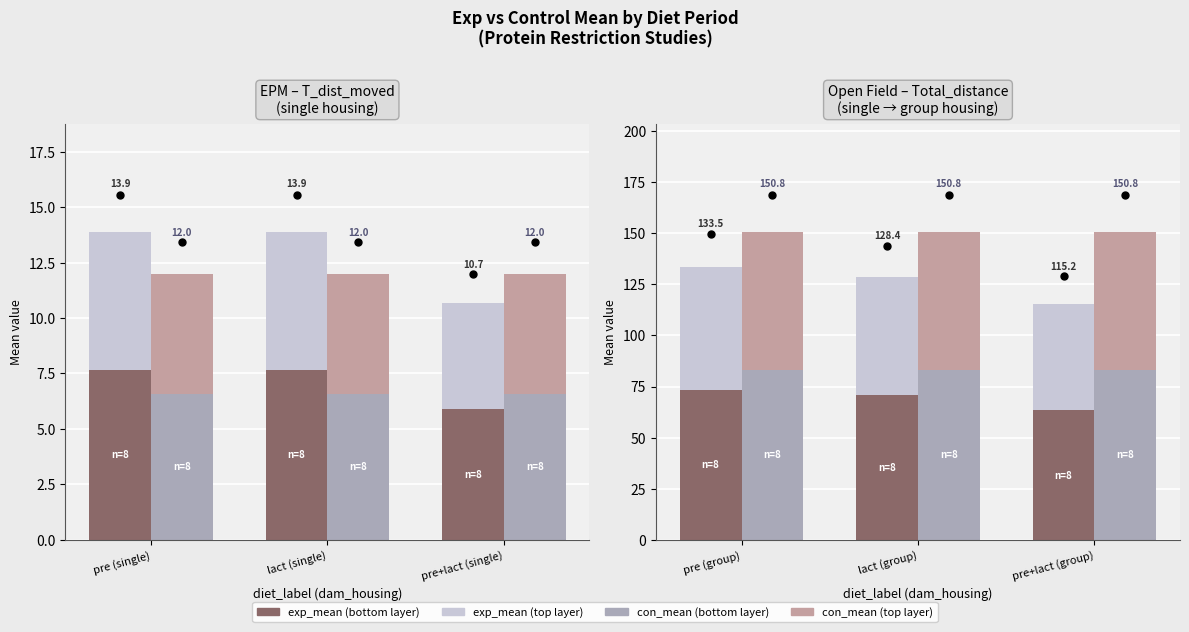

At which category is the sum across all series the highest?

pre (group)